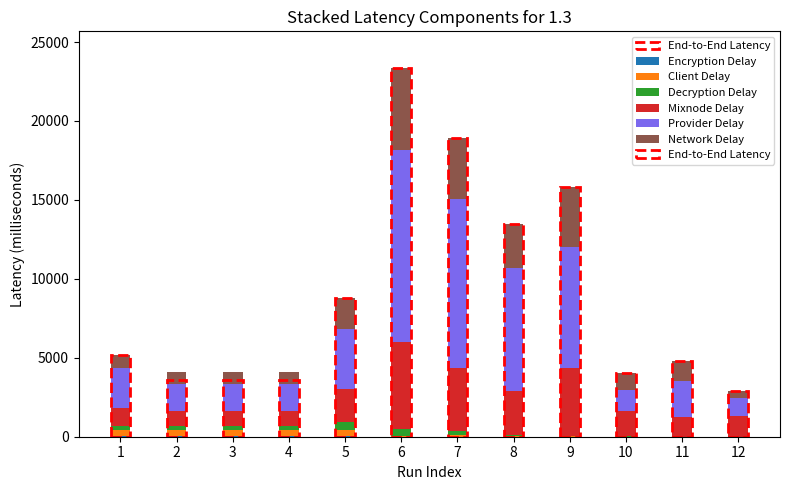

At which category is the sum across all series the highest?

6